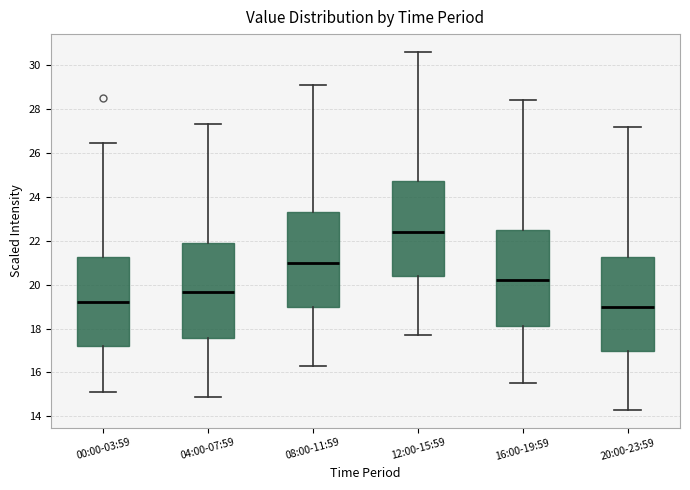

Reading left to right, read every box against the y-axis: the position of its median line, the range the box covers, and the ends of its whiskers. The values are not printed on the chart, so give them approximately, as read against the axis.

00:00-03:59: median 19.2, box 17.2 to 21.2, whiskers 15.2 to 26.4
04:00-07:59: median 19.6, box 17.6 to 21.8, whiskers 15.0 to 27.4
08:00-11:59: median 21.0, box 19.0 to 23.4, whiskers 16.4 to 29.2
12:00-15:59: median 22.4, box 20.4 to 24.8, whiskers 17.8 to 30.6
16:00-19:59: median 20.2, box 18.2 to 22.6, whiskers 15.6 to 28.4
20:00-23:59: median 19.0, box 17.0 to 21.2, whiskers 14.4 to 27.2